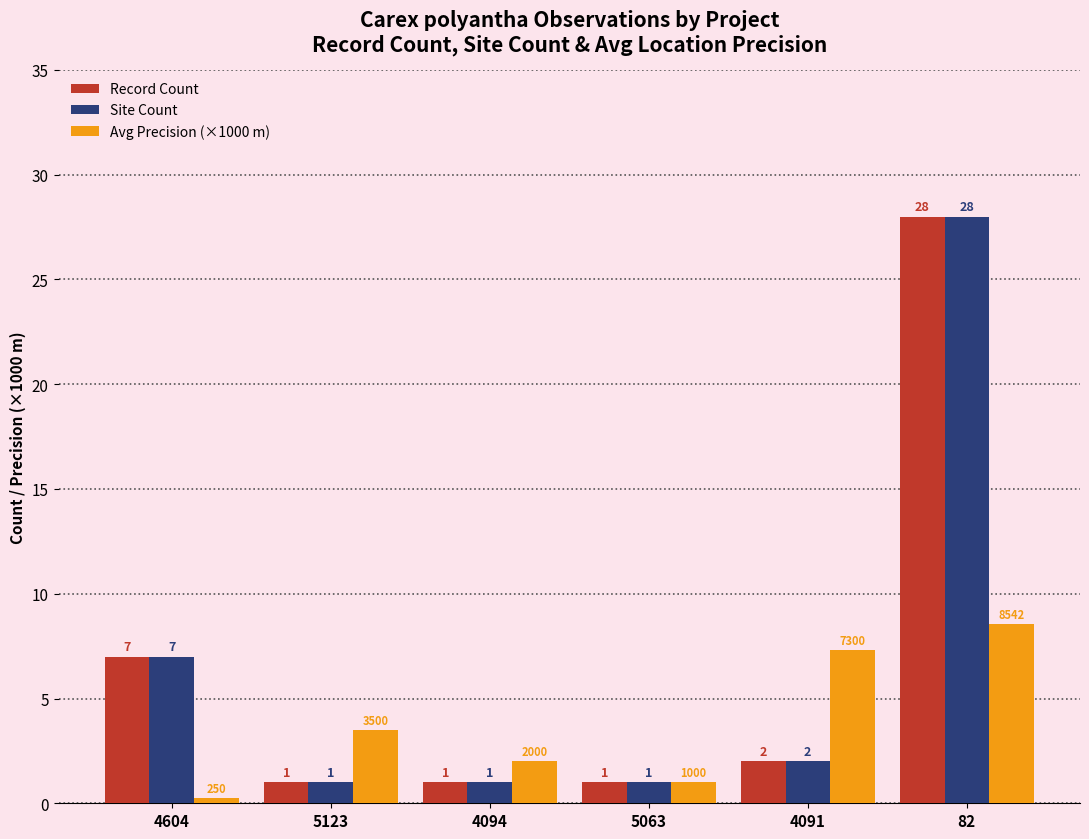

At which label does Record Count reach its peak?

82